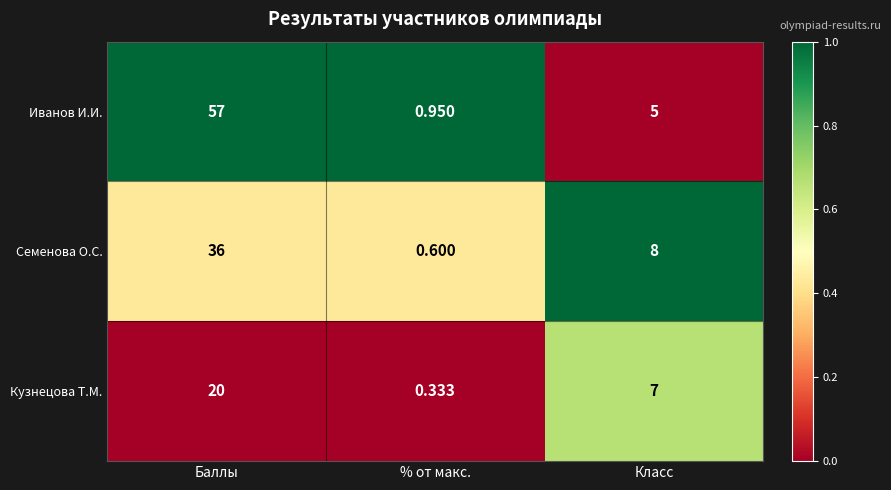

At which label is Иванов И.И. closest to 28?

Класс